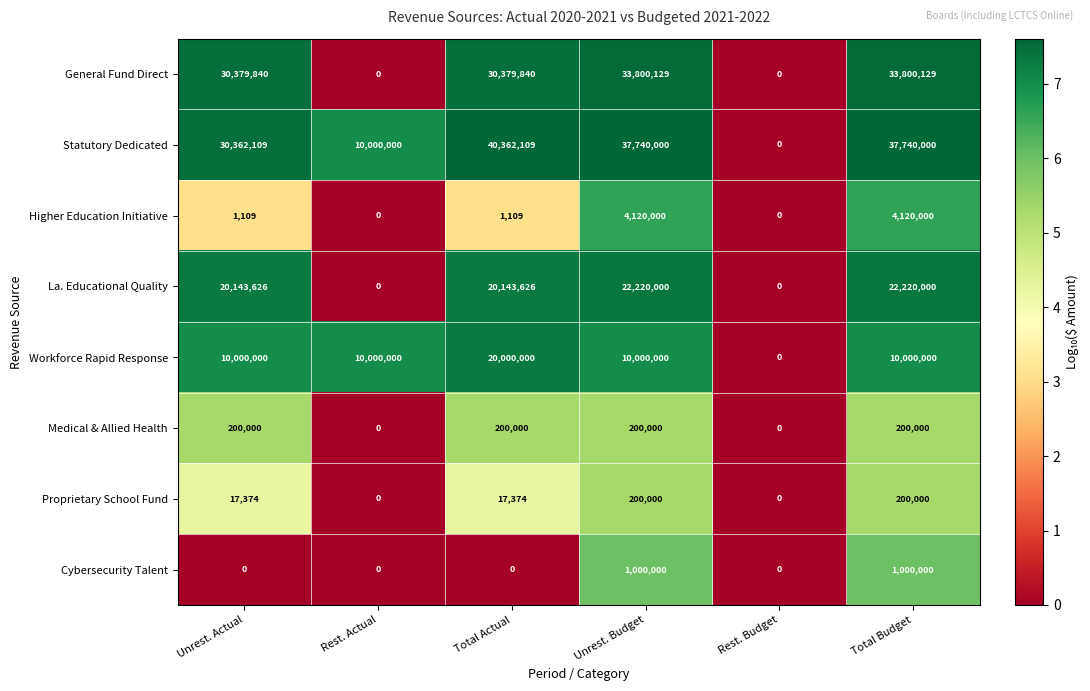

What is the approximate value of General Fund Direct at Total Budget?

33800129